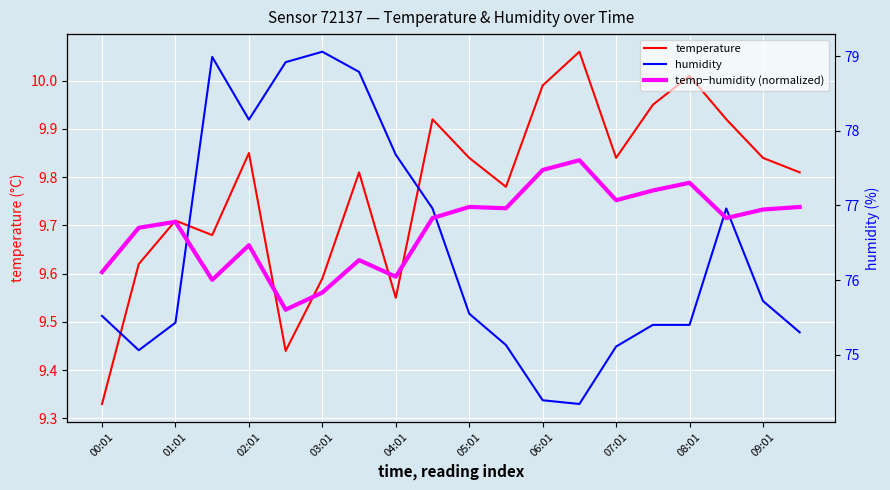

True or false: temperature has a value of 15.0 at 00:01.

False